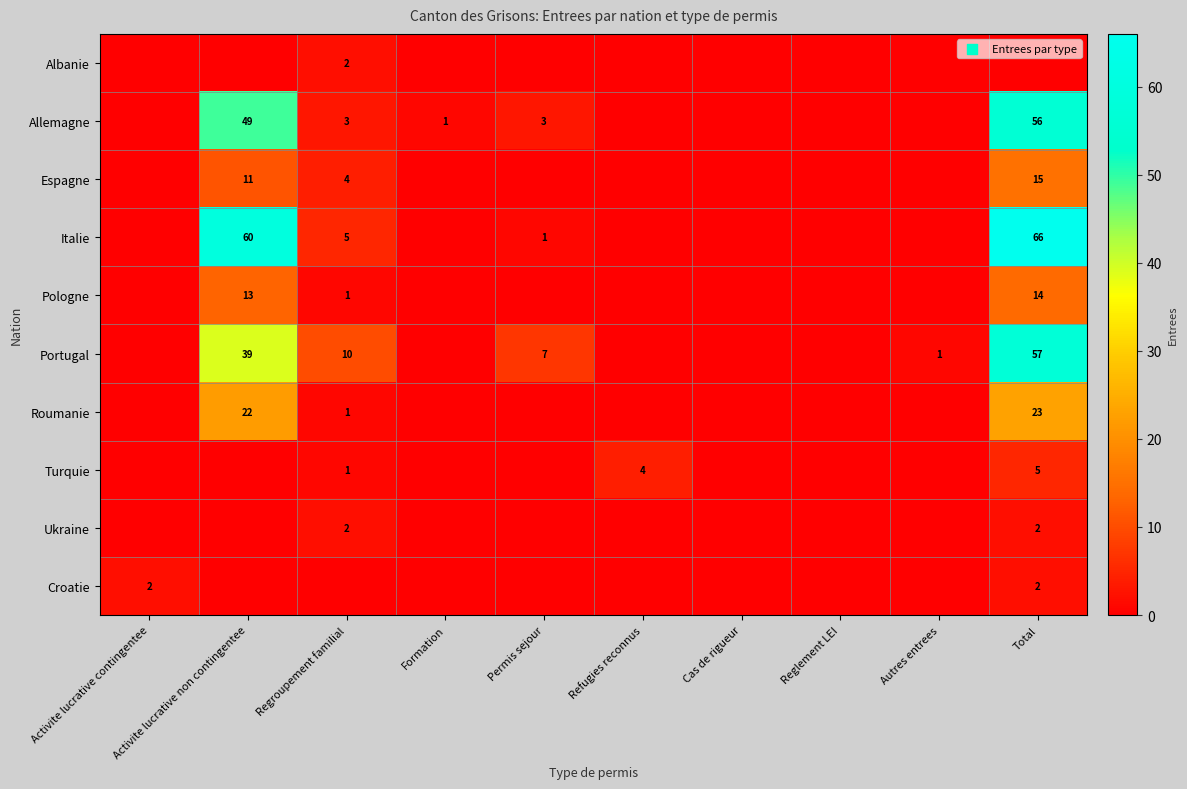

True or false: Portugal has a value of 57 at Total.

True